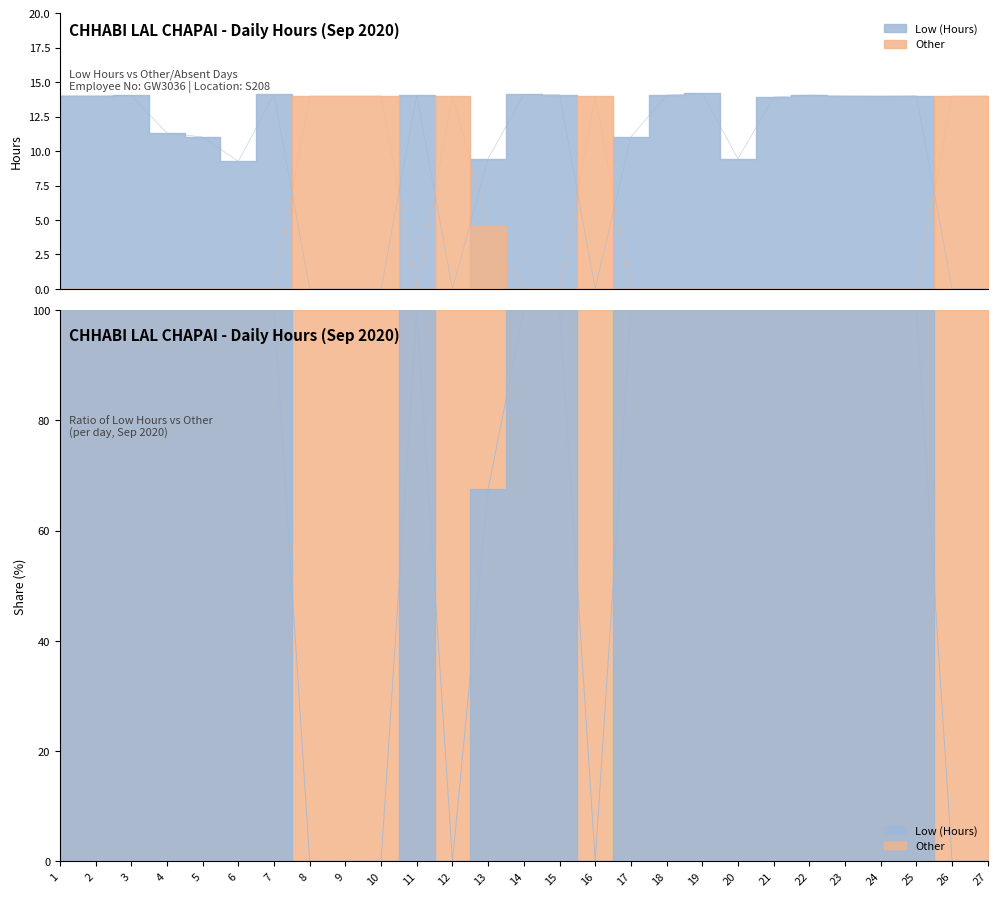

Which series has the largest range (max minus min)?

Low (Hours)